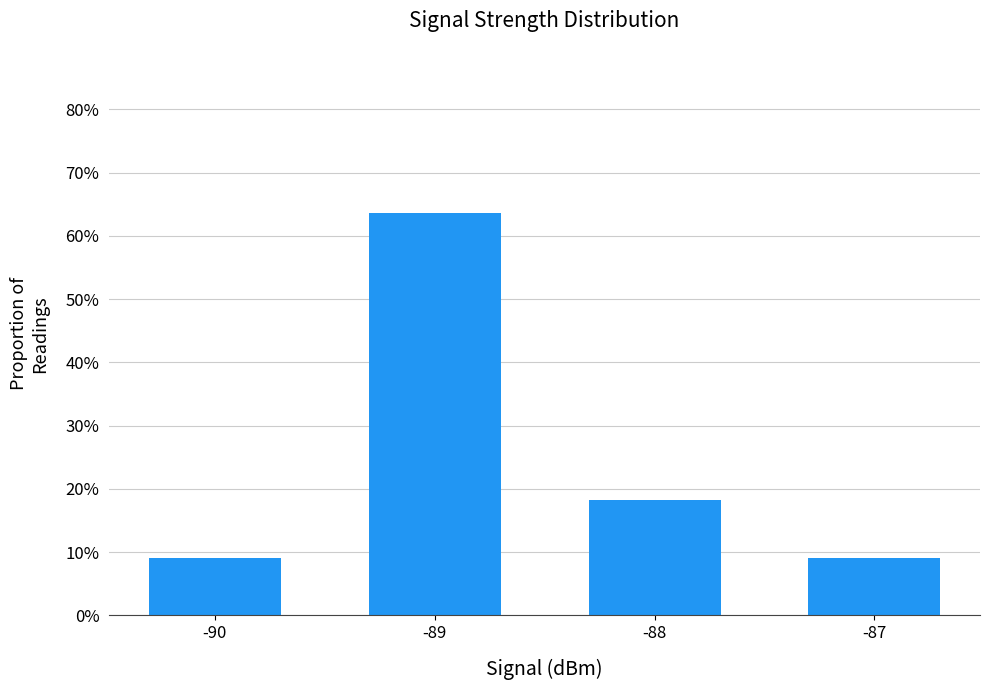

Reading left to right, transcribe all the data shown in this chart.

0.1	0.6	0.2	0.1